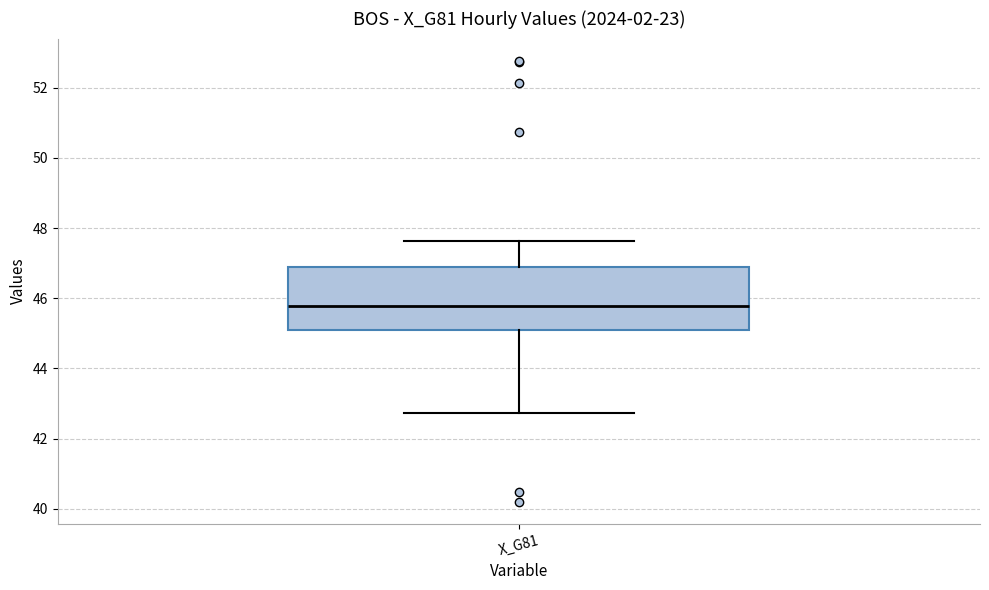

Transcribe this box plot: give where the median line is, the range the box spans, and where the two whiskers end, as read against the y-axis. The values are not printed on the chart, so give them approximately, as read against the axis.

median 45.8, box 45.0 to 46.8, whiskers 42.8 to 47.6